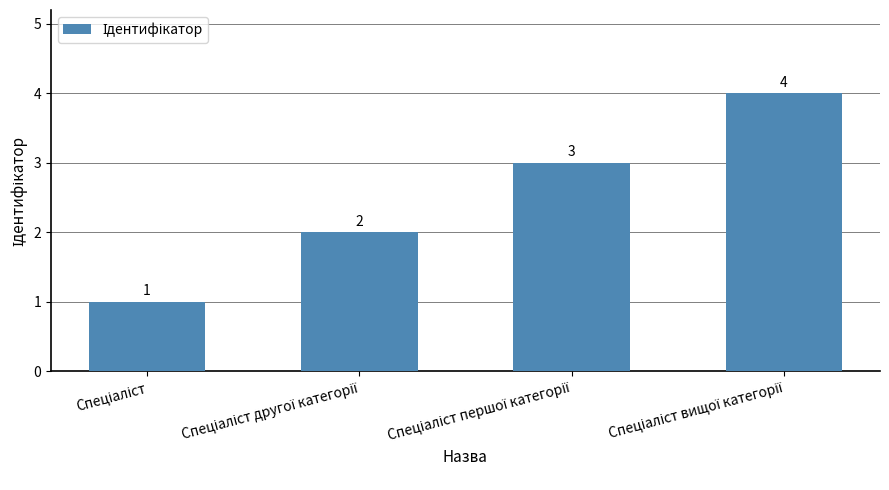

Reading left to right, extract all data points from this chart.

1	2	3	4